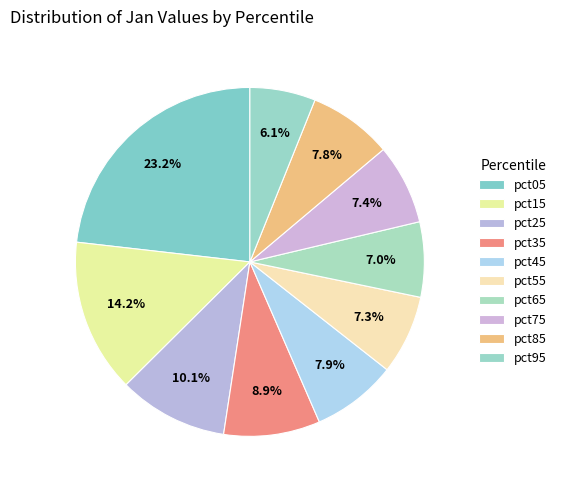

To the nearest percent, what is the difference between the largest and smallest slice percentages?

17%